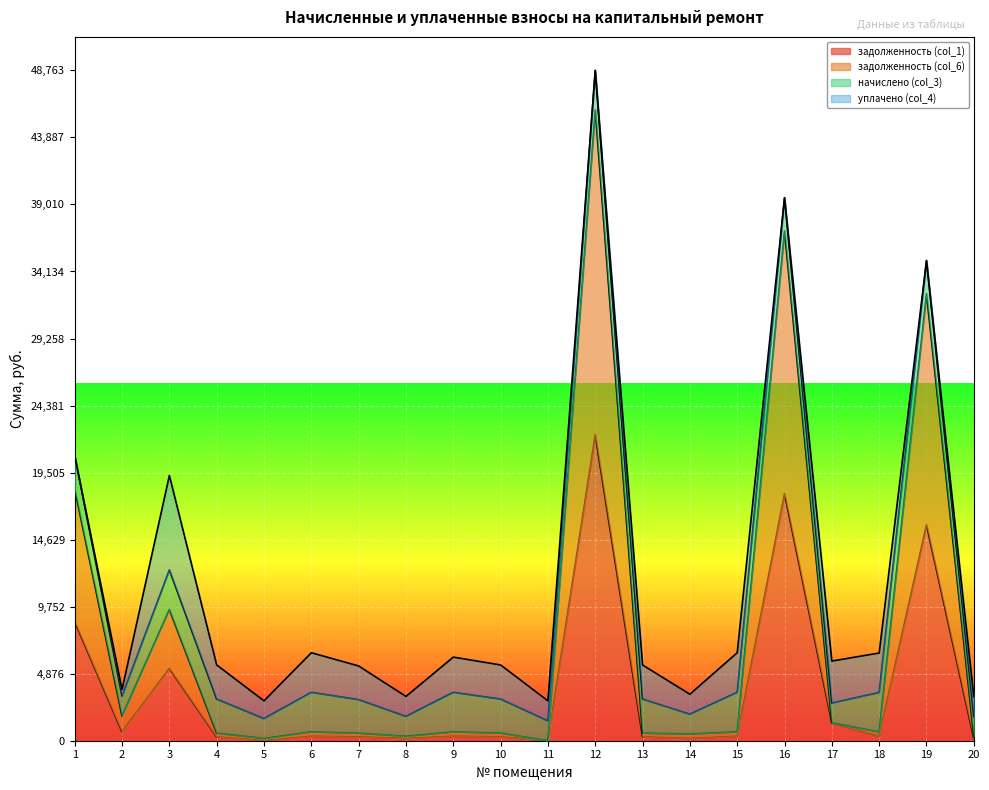

How many lines are shown in the chart?

4